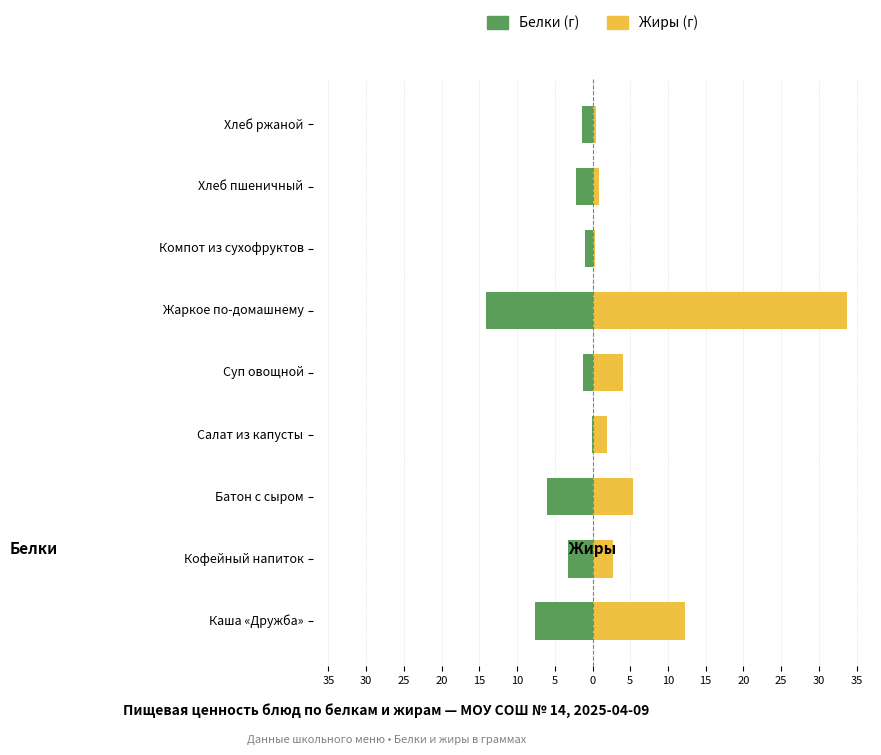

What are all the series names shown in the legend?

Белки, Жиры